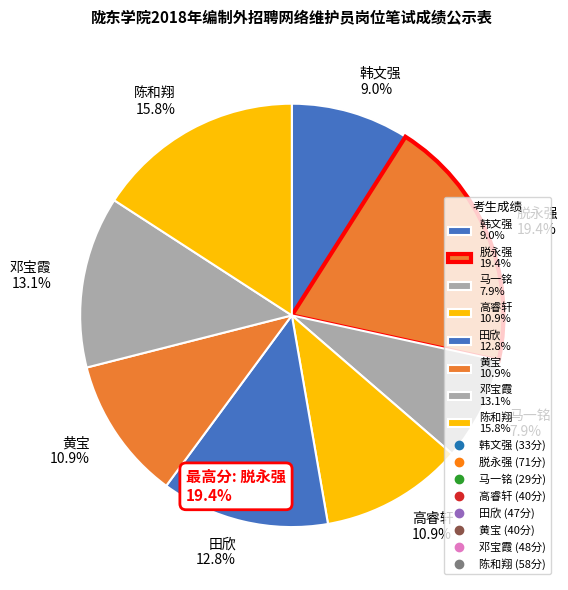

To the nearest percent, what percentage of the pie is 陈和翔?

16%